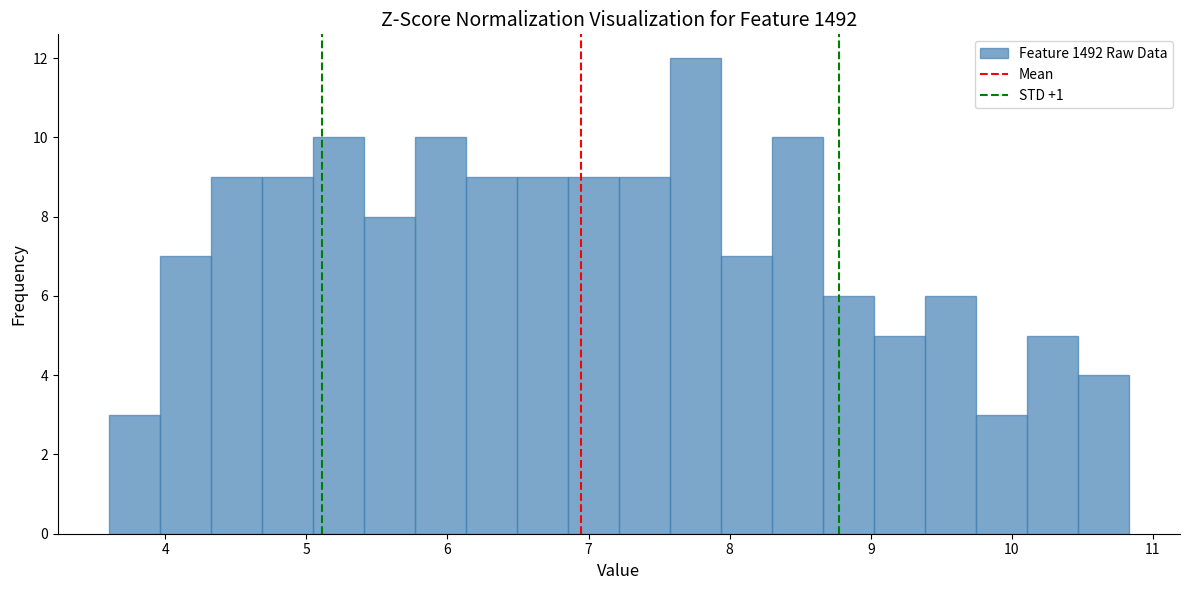

Around what value on the x-axis is the tallest bar? Give the approximate position of its centre, as read against the axis.

7.8